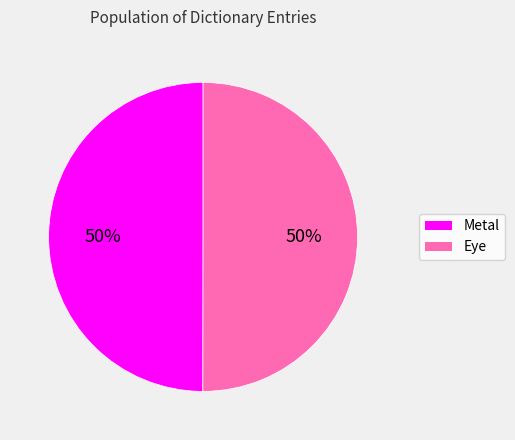

To the nearest percent, what percentage of the pie is Metal?

50%